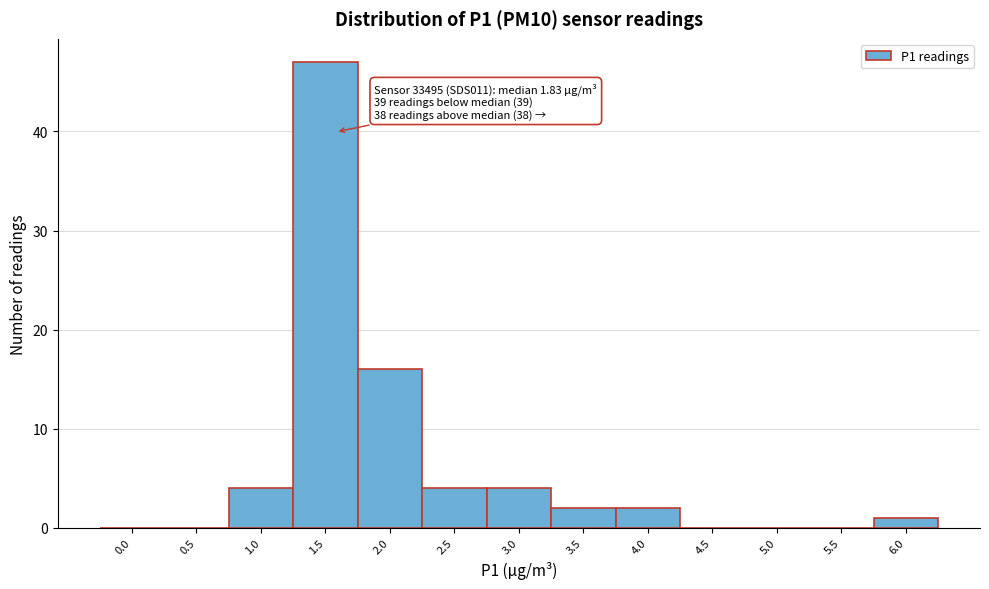

Reading left to right, extract all data points from this chart.

0.0=0	0.5=0	1.0=4	1.5=47	2.0=16	2.5=4	3.0=4	3.5=2	4.0=2	4.5=0	5.0=0	5.5=0	6.0=1